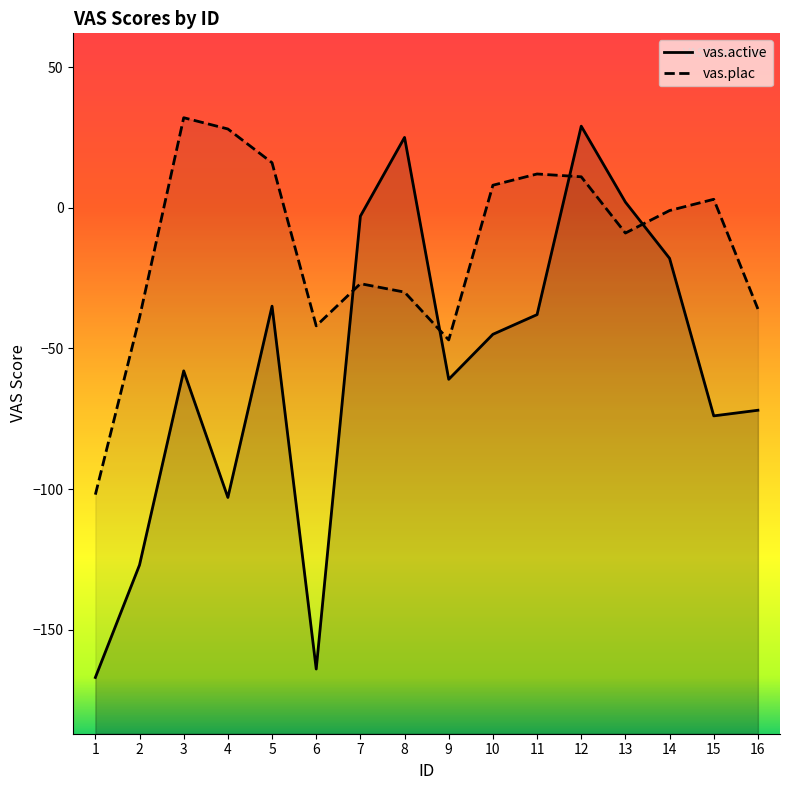

Rank the series at 4 from lowest to highest value.

vas.active, vas.plac